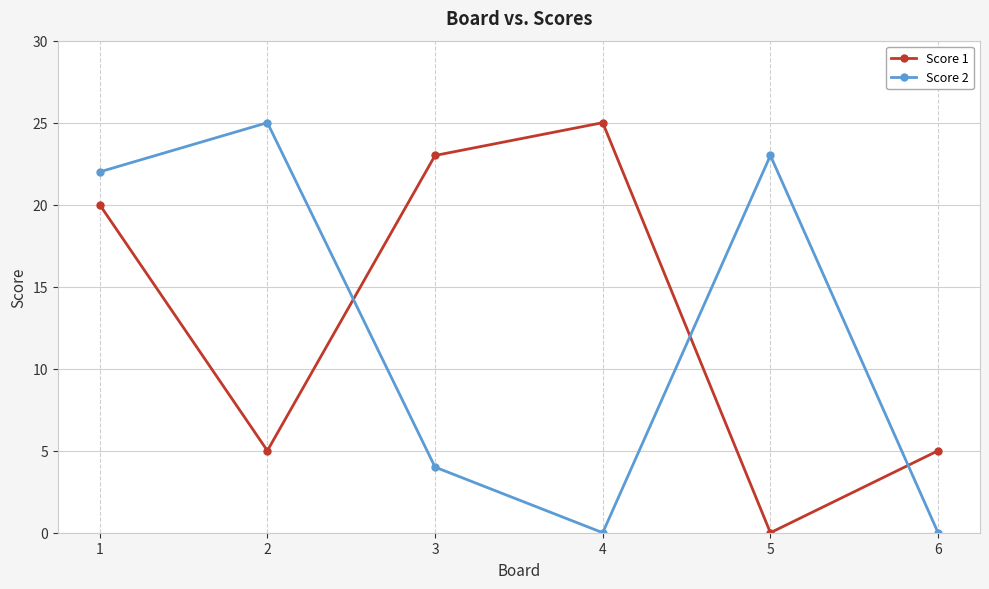

What is the sum of the Score 2 values at 6 and 5?

23